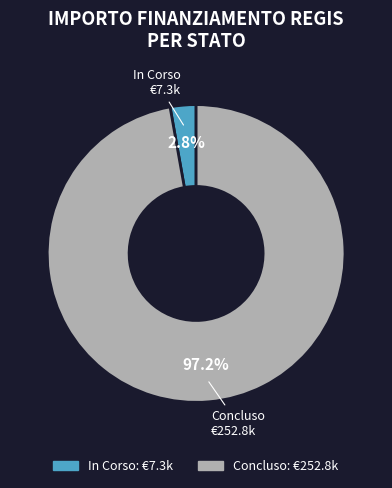

To the nearest percent, what is the difference between the largest and smallest slice percentages?

94%